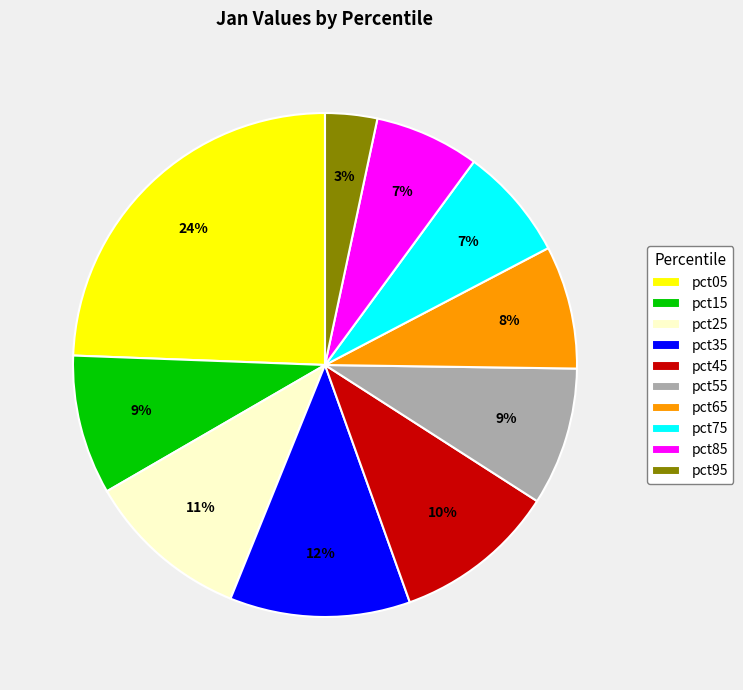

To the nearest percent, what percentage of the pie is pct65?

8%